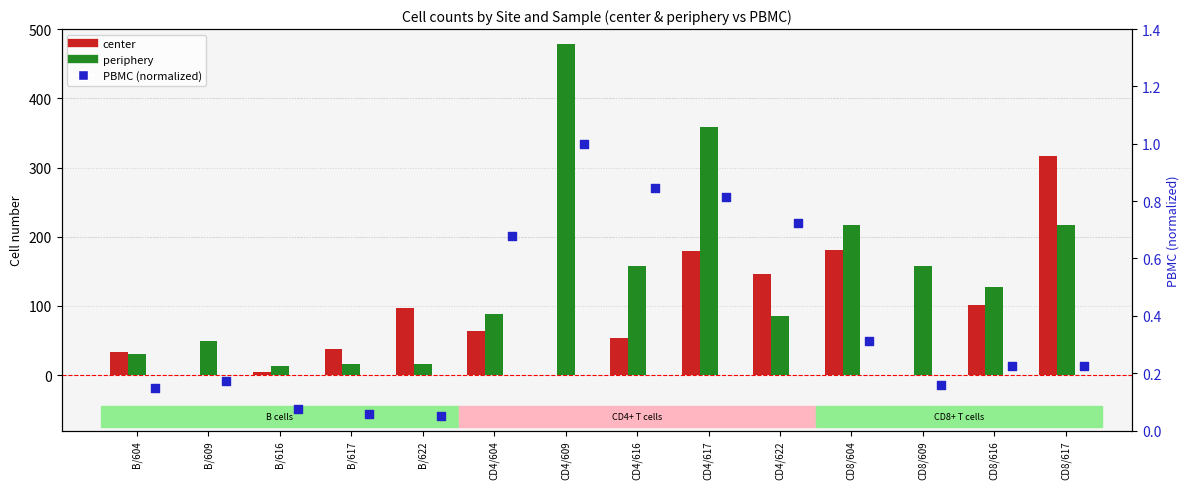

At how many categories does at least one series exceed 242?

3